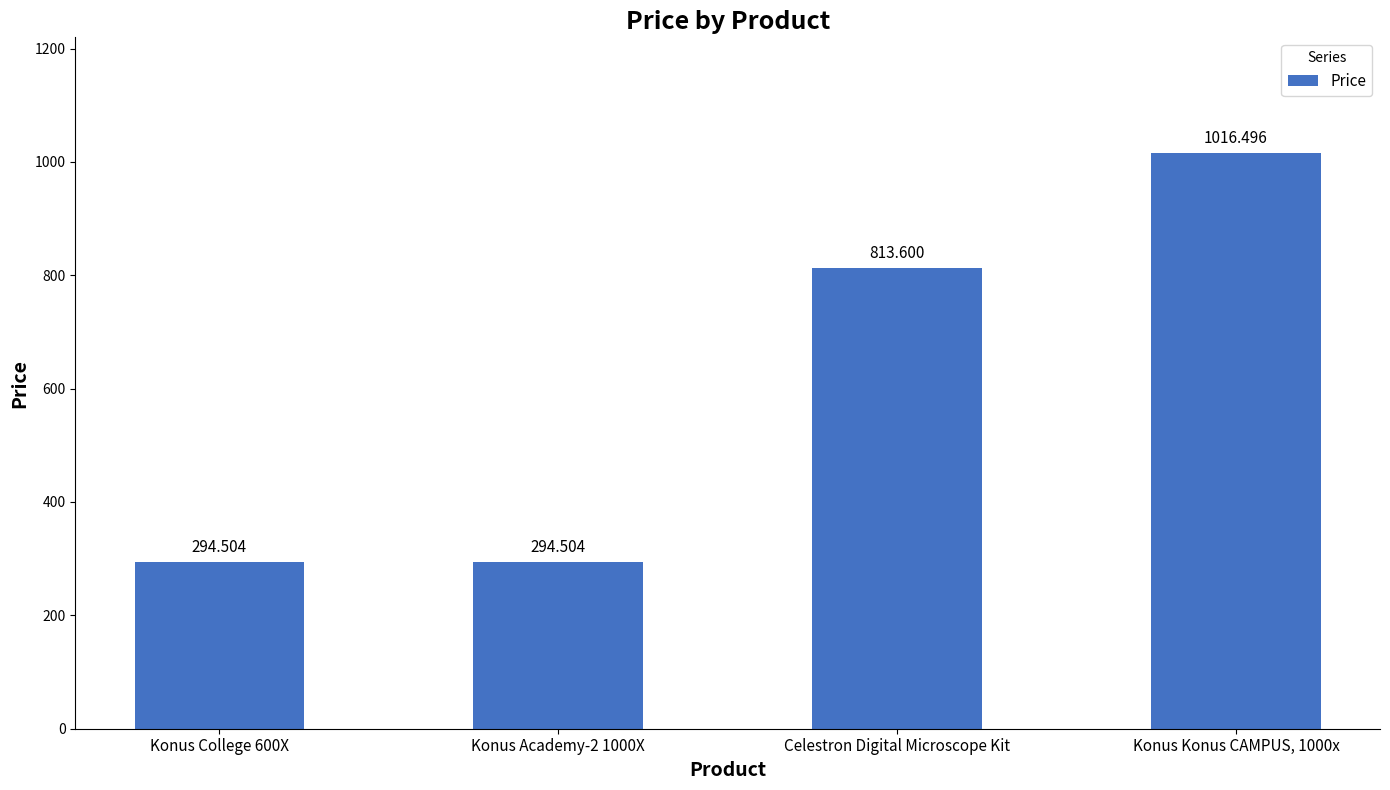

Between Konus College 600X and Celestron Digital Microscope Kit, which is larger?

Celestron Digital Microscope Kit